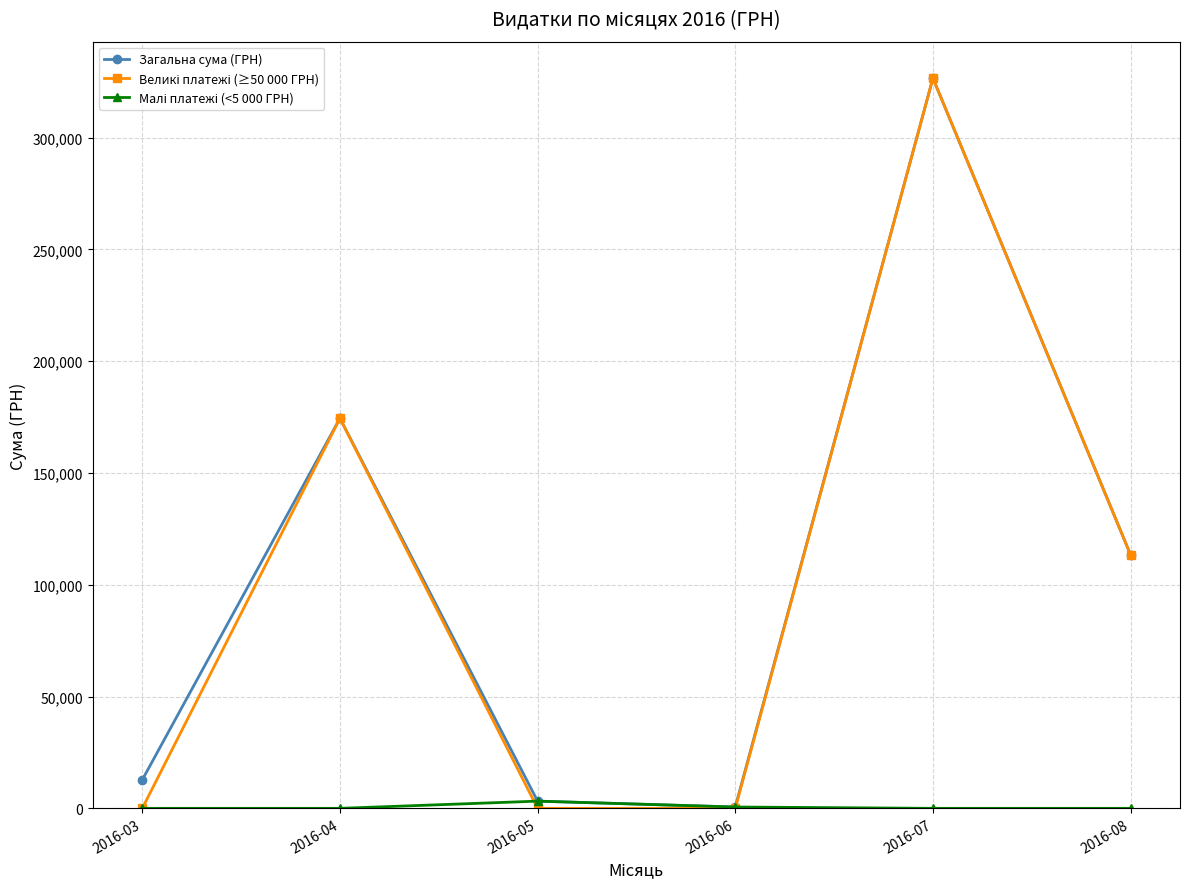

What is the spread (max minus min) of values at 2016-07?

326572.3